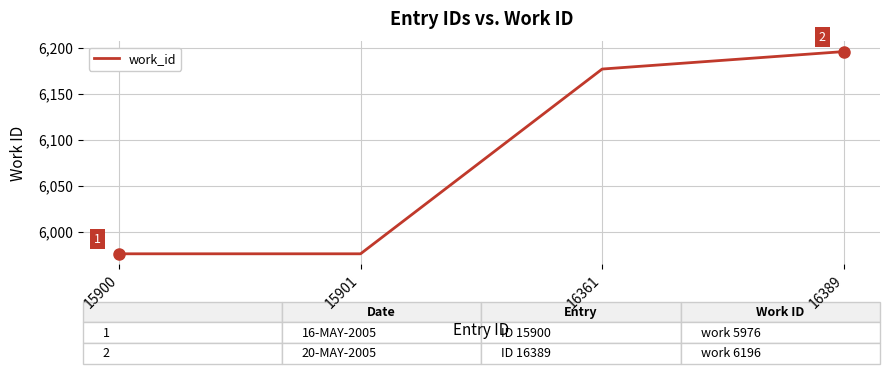

What value does the data have at 16389, to the nearest 5?

6195